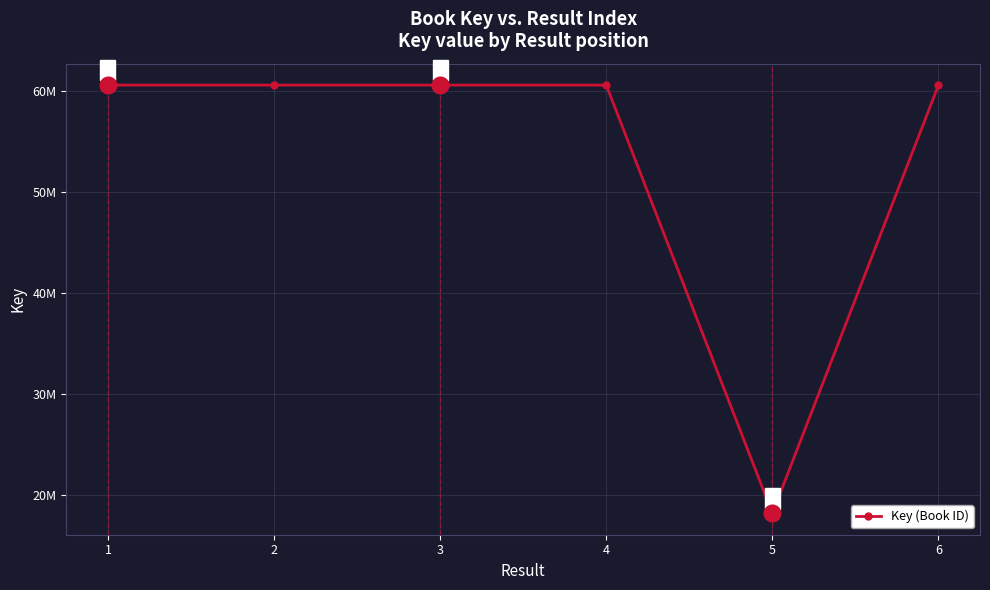

Is it true that the value at 5 is 26134923?

False